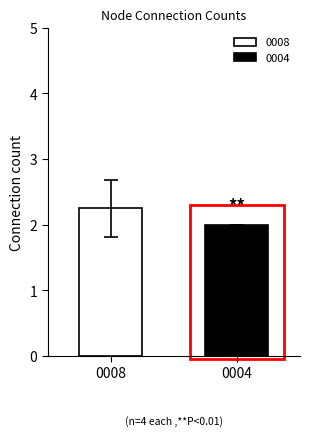

What is the smallest value displayed?

2.0